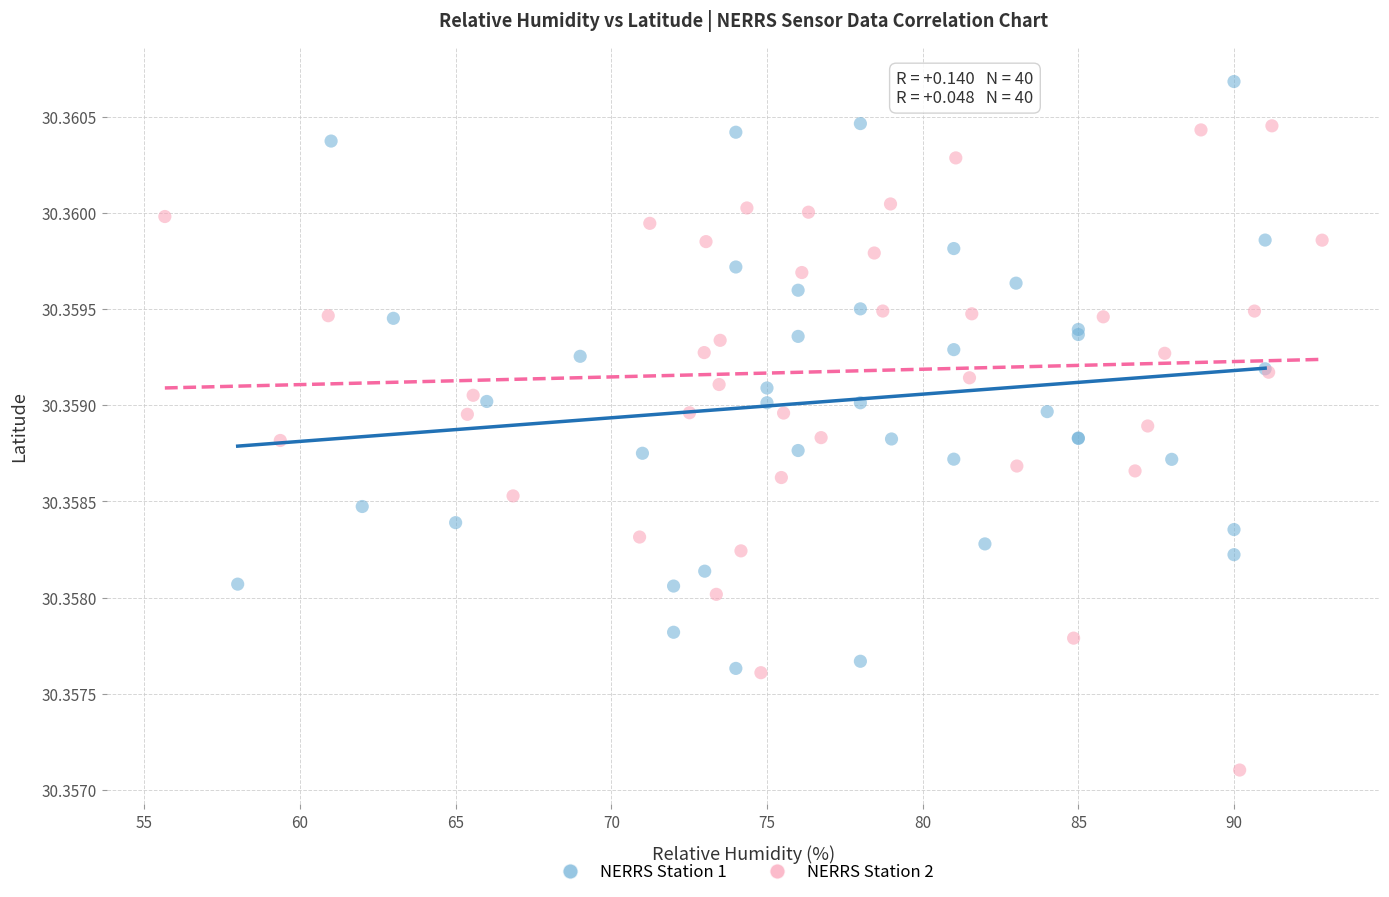

Which series reaches the minimum Y coordinate?

NERRS Station 2